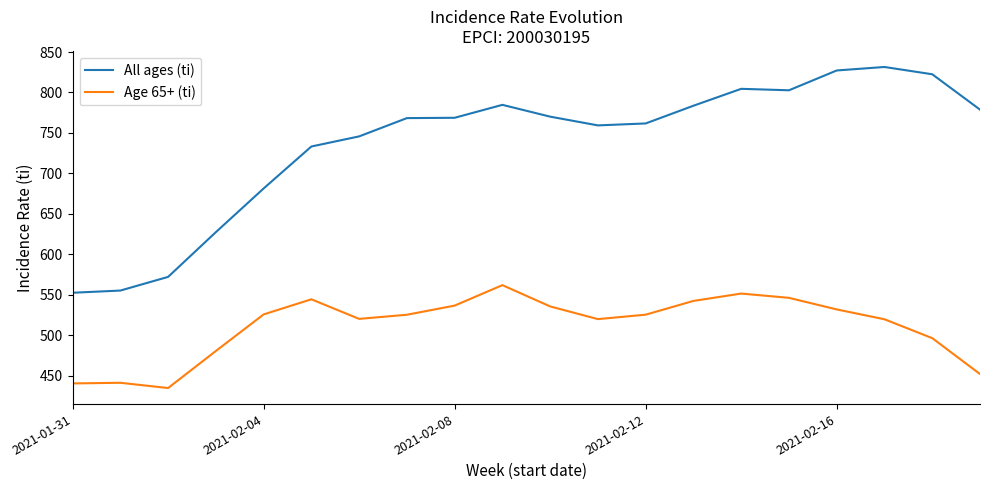

What is the difference between the maximum and minimum values in the All ages (ti) series?

279.1